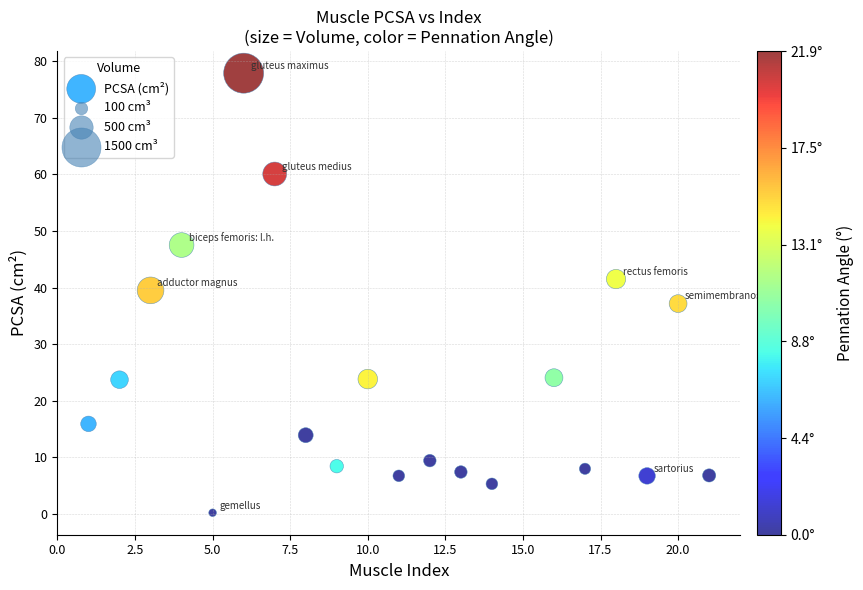

What is the range of Y values (max minus min)?

77.7